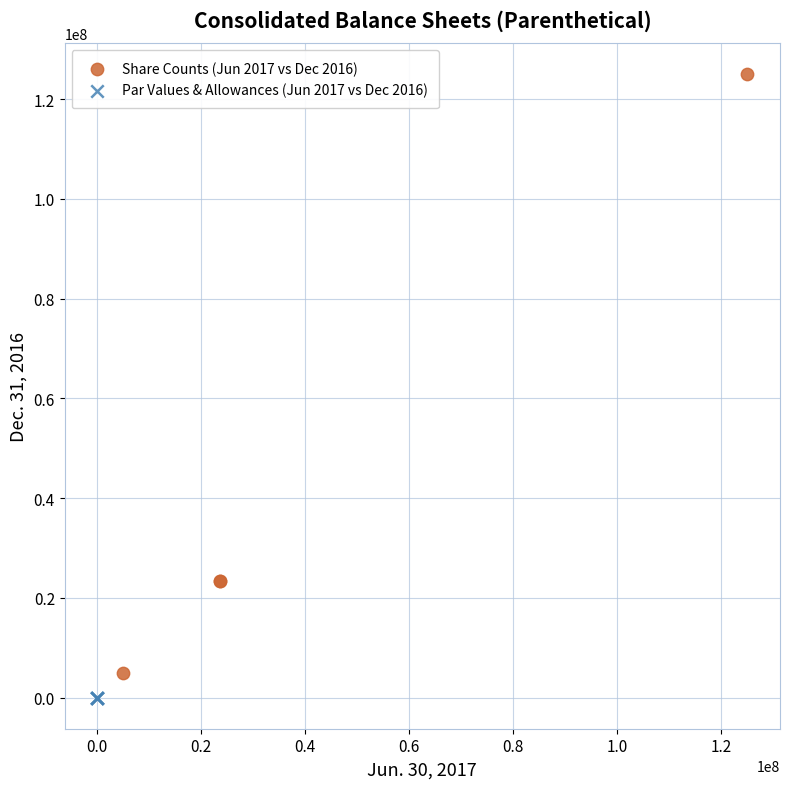

Which series contains the highest Y value?

Share Counts (Jun 2017 vs Dec 2016)